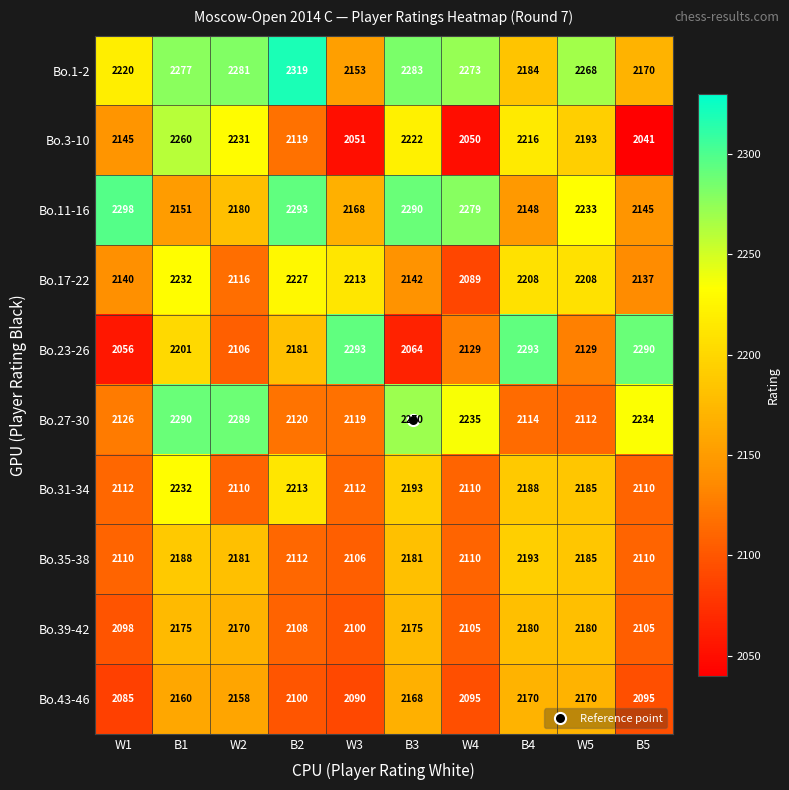

At which label is Bo.43-46 closest to 2127?

B2